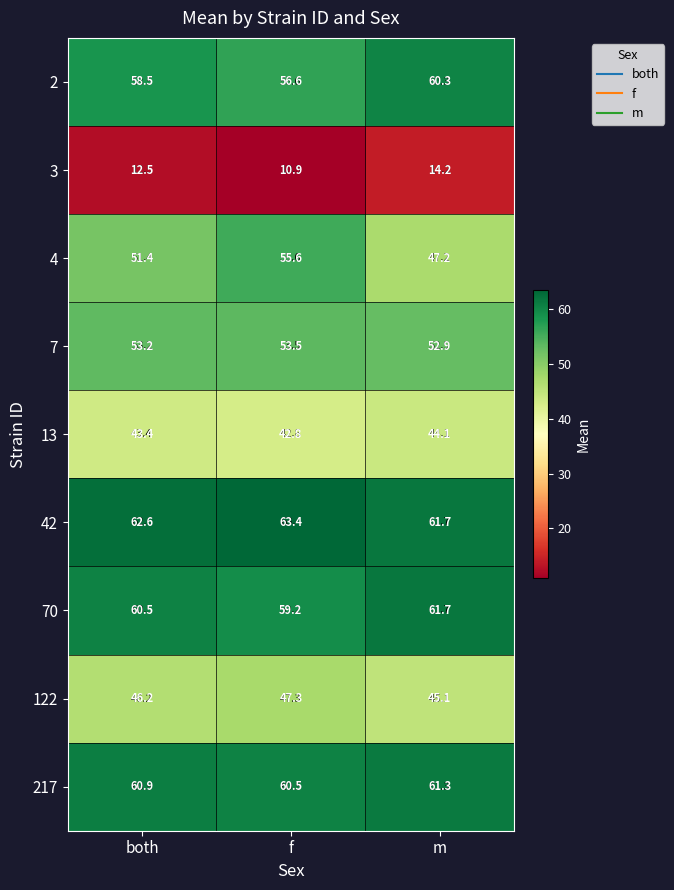

What is the smallest value displayed?

10.9